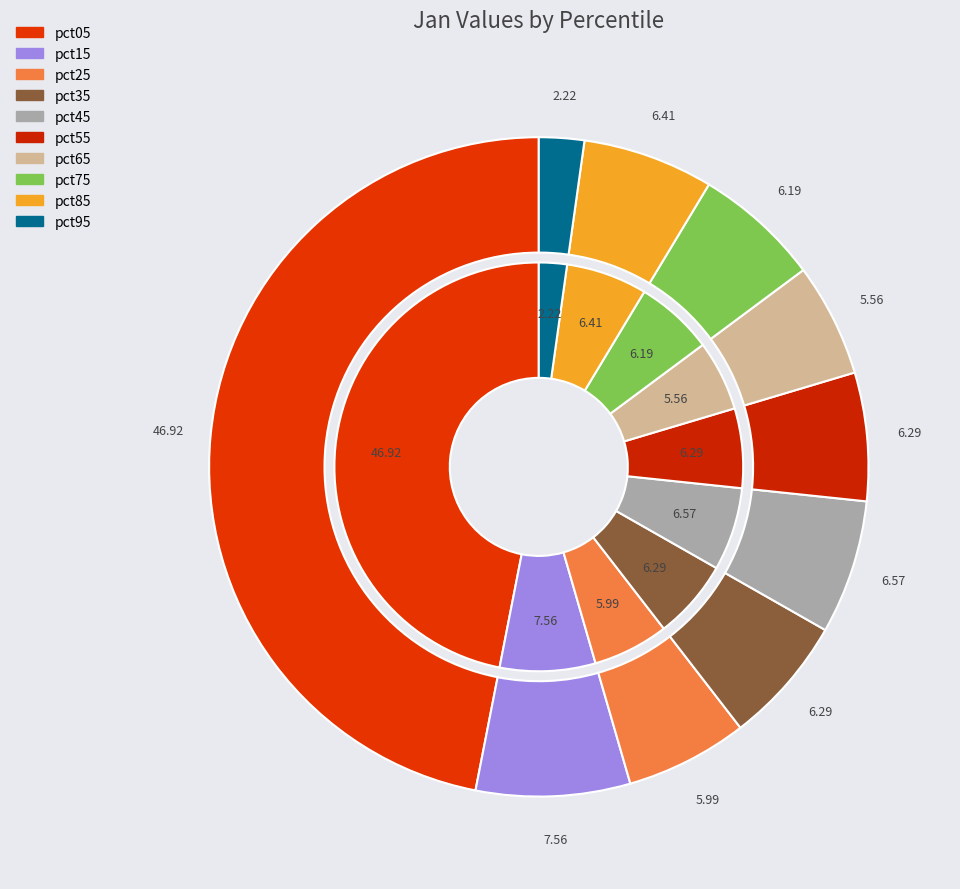

To the nearest percent, what percentage of the pie is pct85?

6%